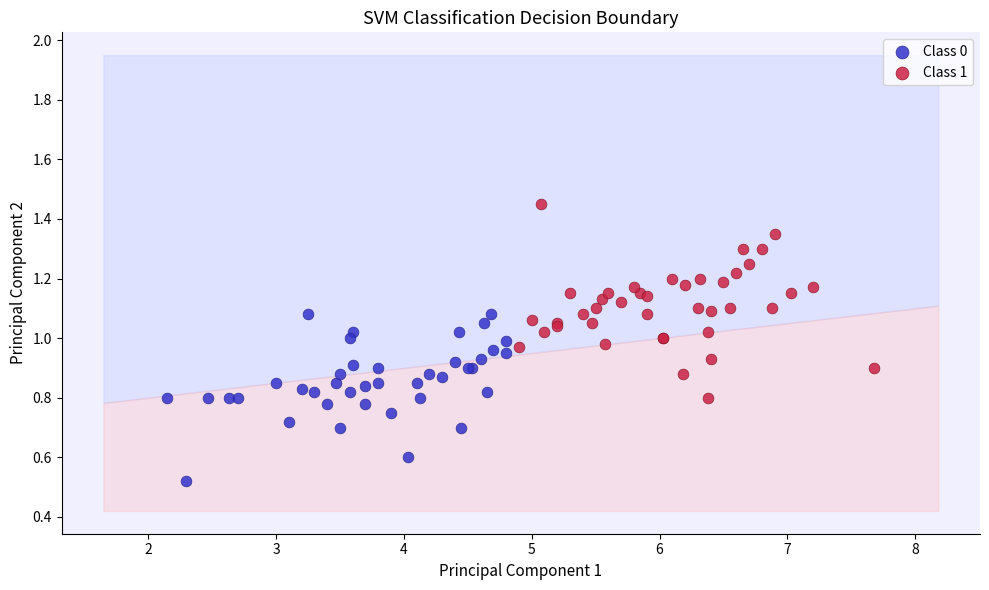

Which series contains the lowest Y value?

Class 0